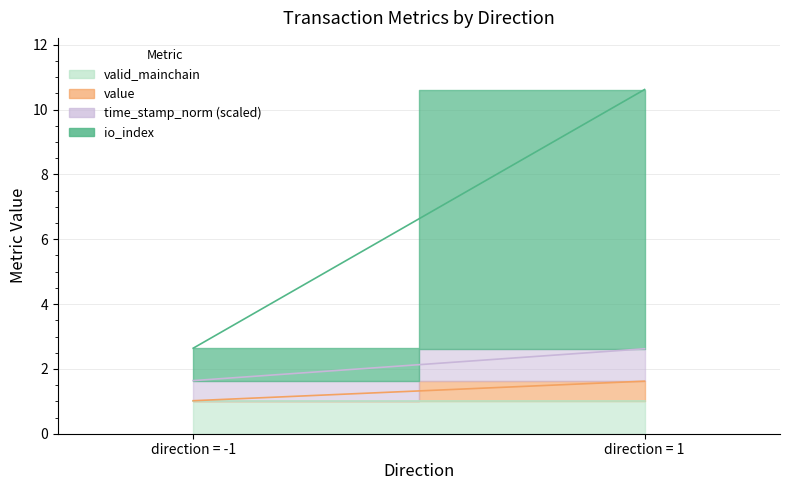

How many lines are shown in the chart?

4